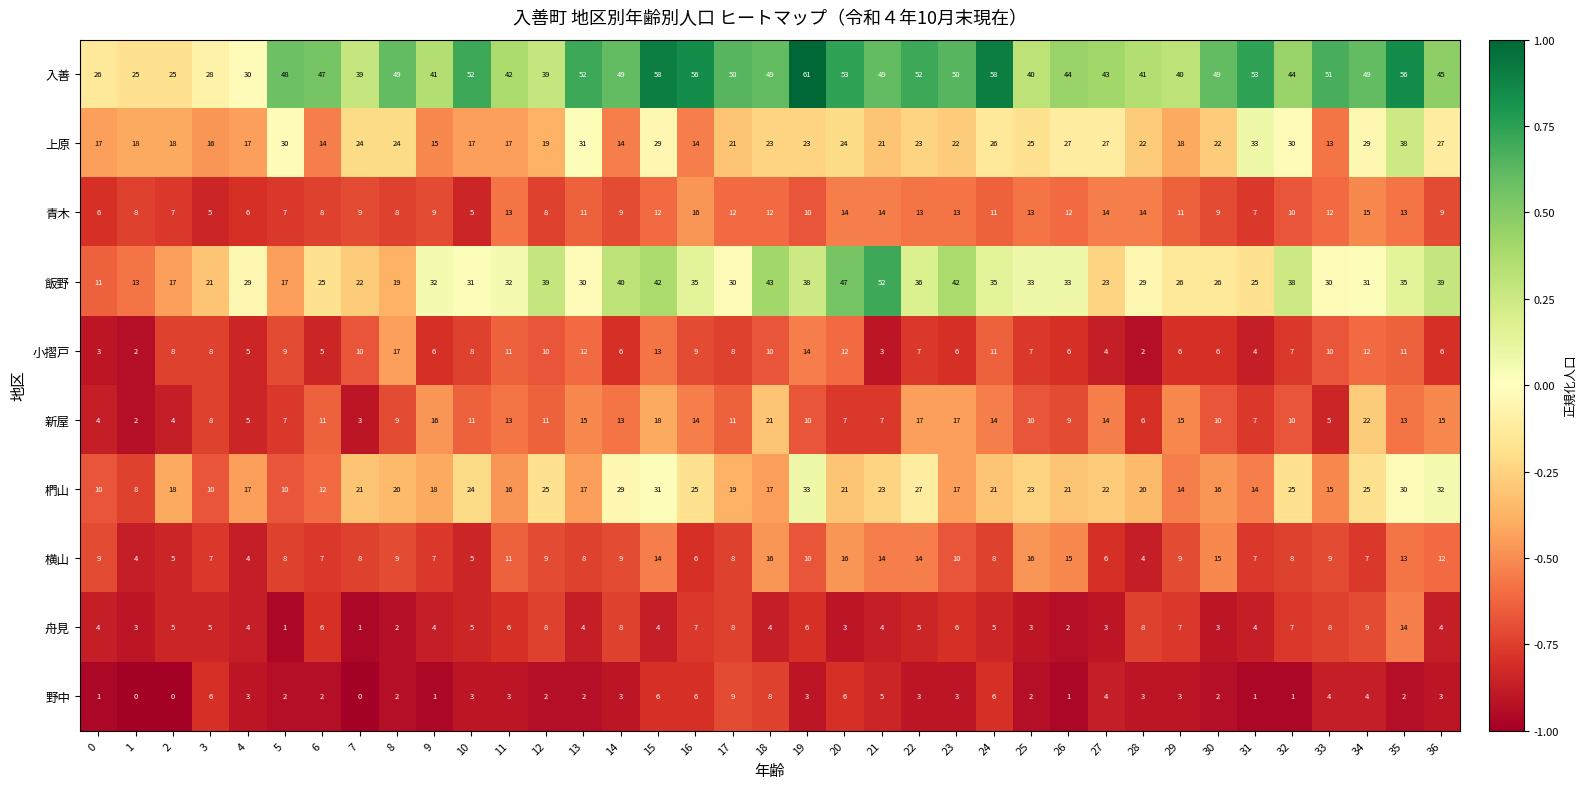

At how many categories does at least one series exceed 0?

37